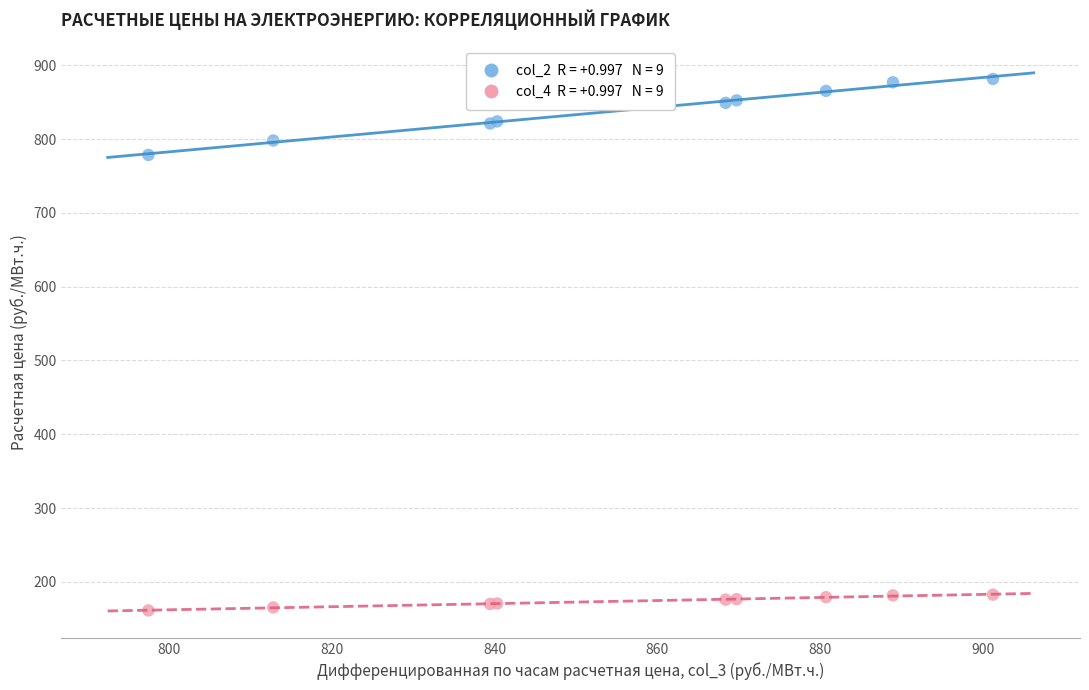

Across all series, what Y value is closest to 521?

778.5